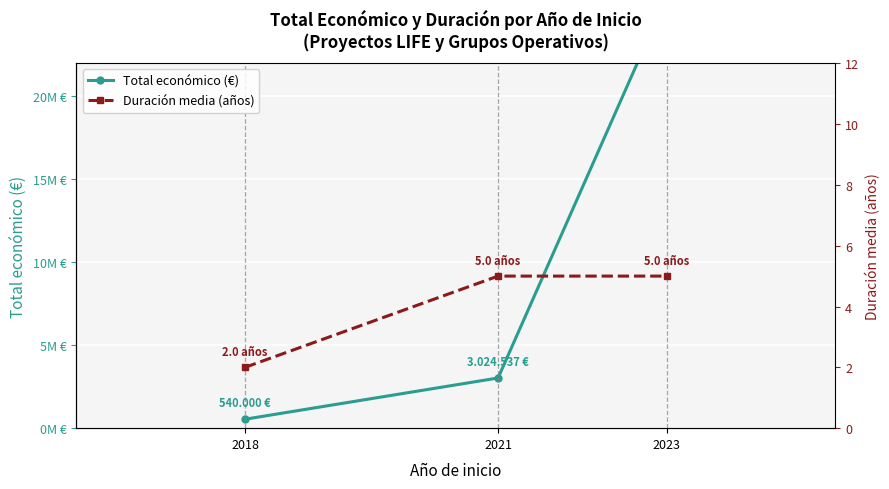

Is it true that Total económico (€) equals 3024537 at 2021?

True